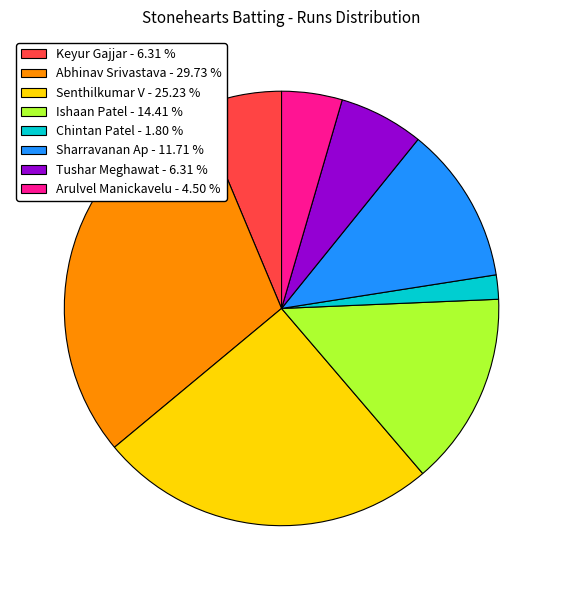

Is there any slice that represents more than half of the pie?

No